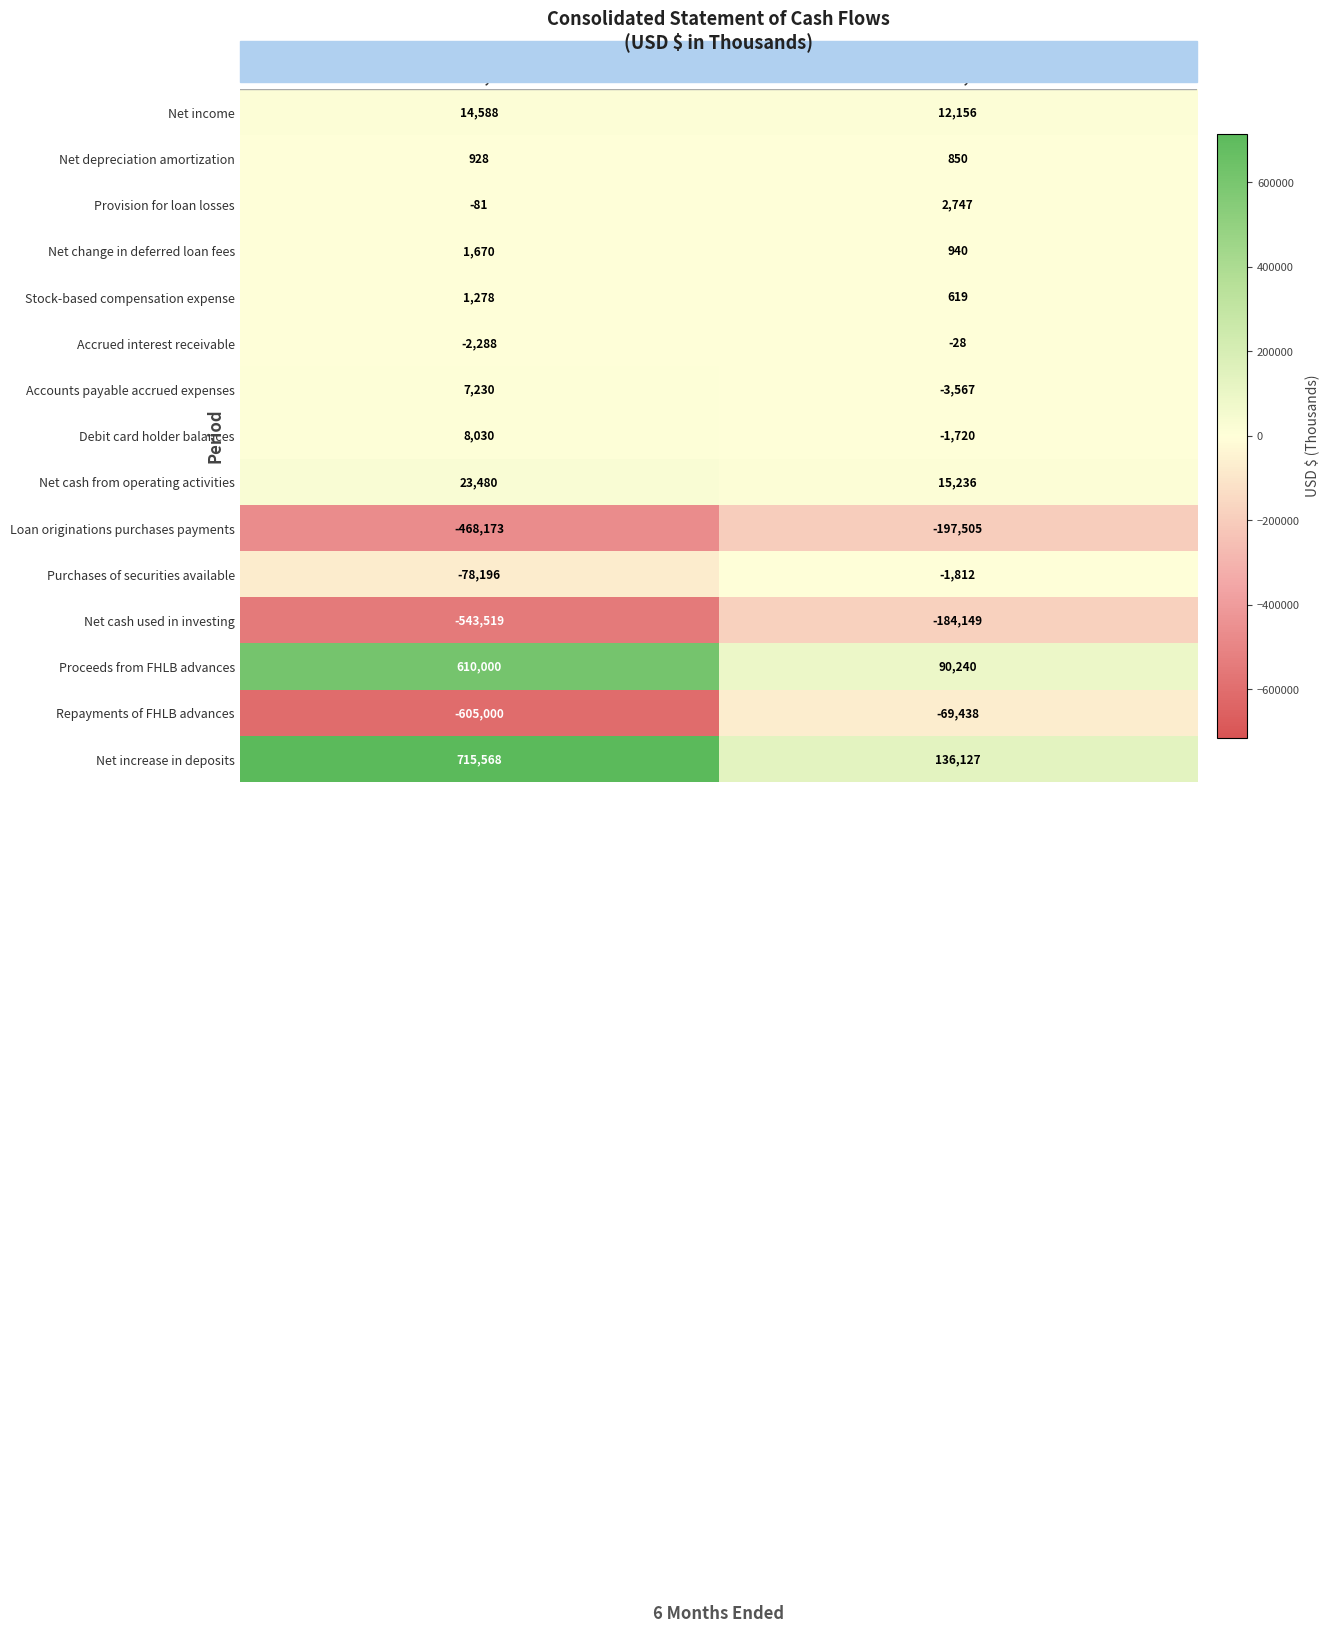

How many data points does each series have?

2